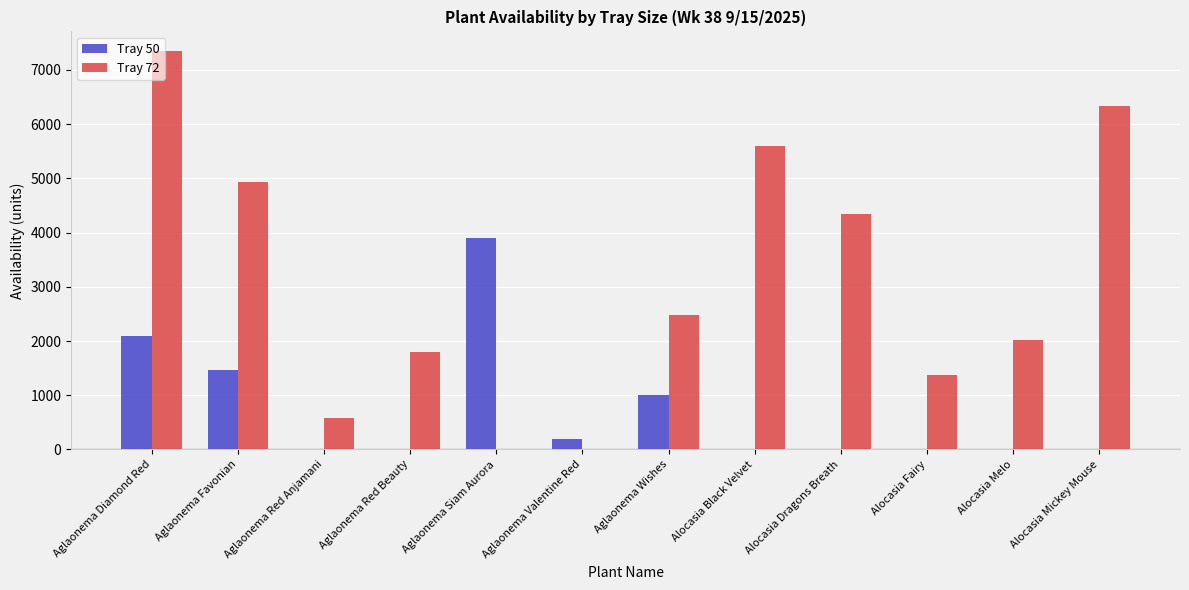

At which label is Tray 50 closest to 1947?

Aglaonema Diamond Red